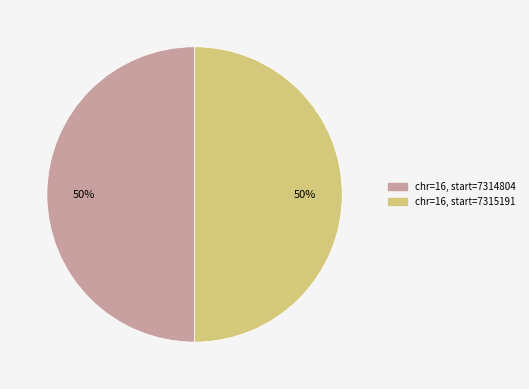

Count the number of slices in the pie.

2